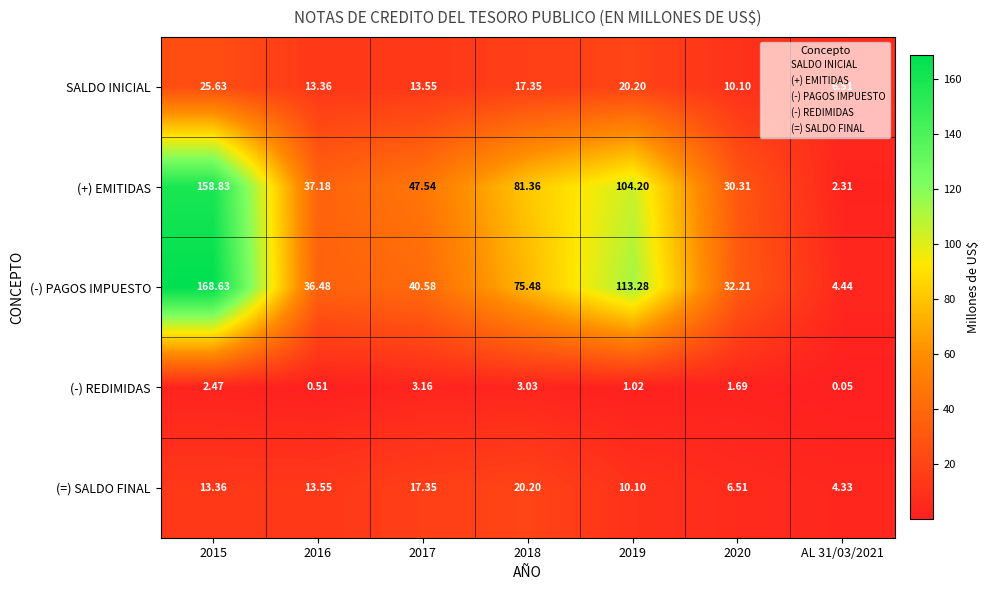

Which series has the largest total across all categories?

(-) PAGOS IMPUESTO